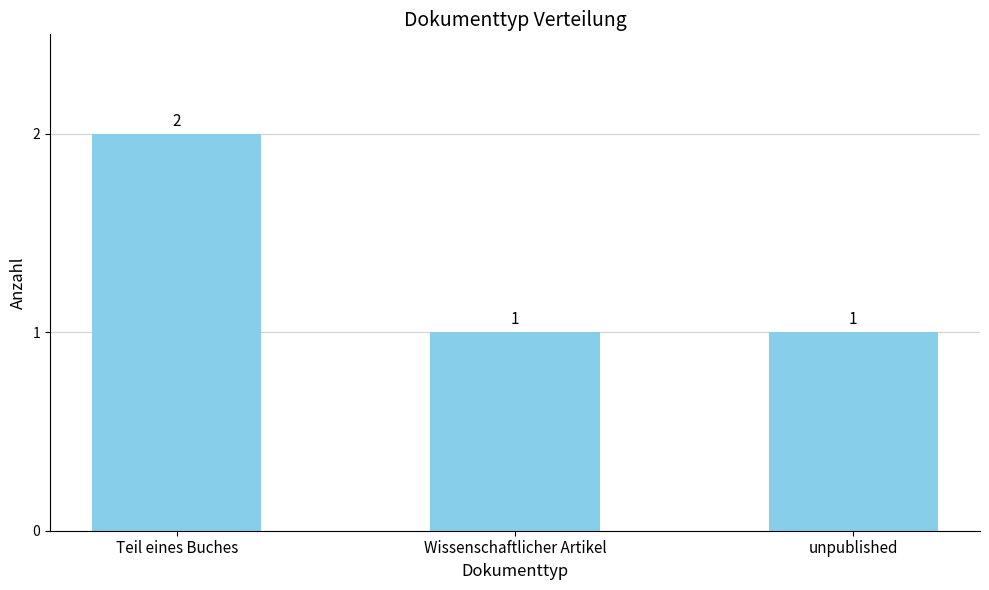

What is the value of the 3rd bar from the left?

1